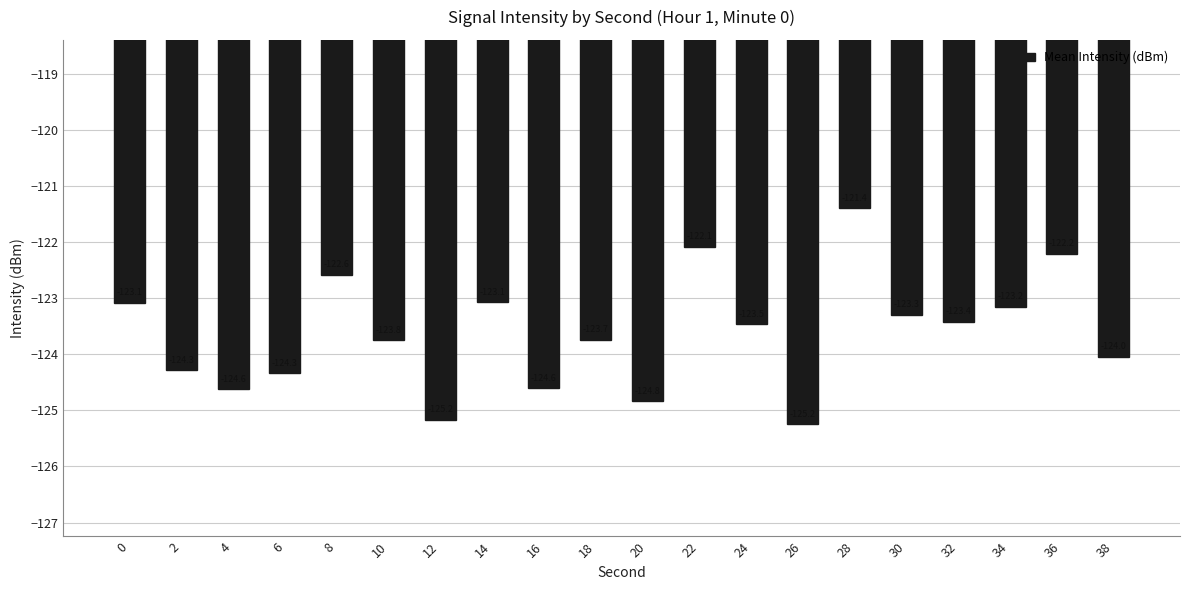

What is the sum of all values?

-2472.4